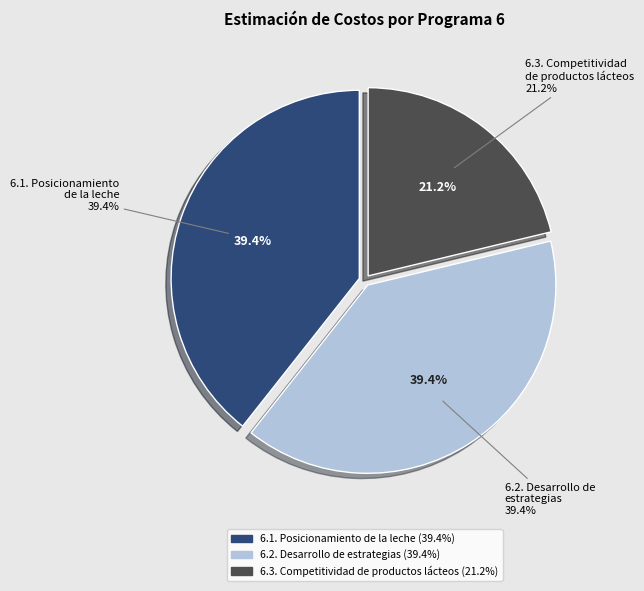

Is there any slice that represents more than half of the pie?

No